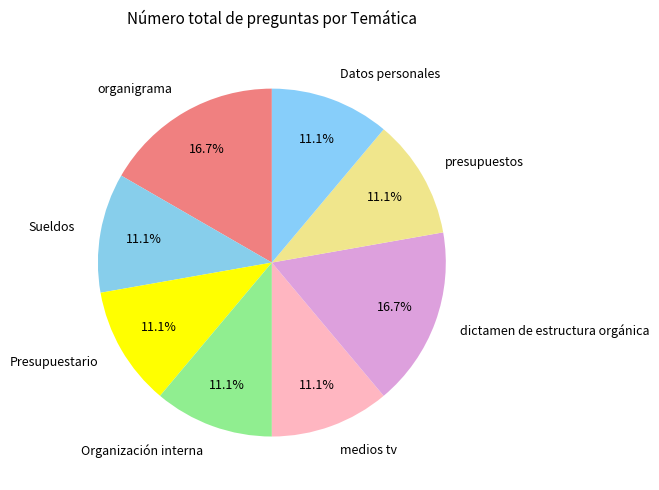

True or false: Organización interna accounts for 17% of the total.

False